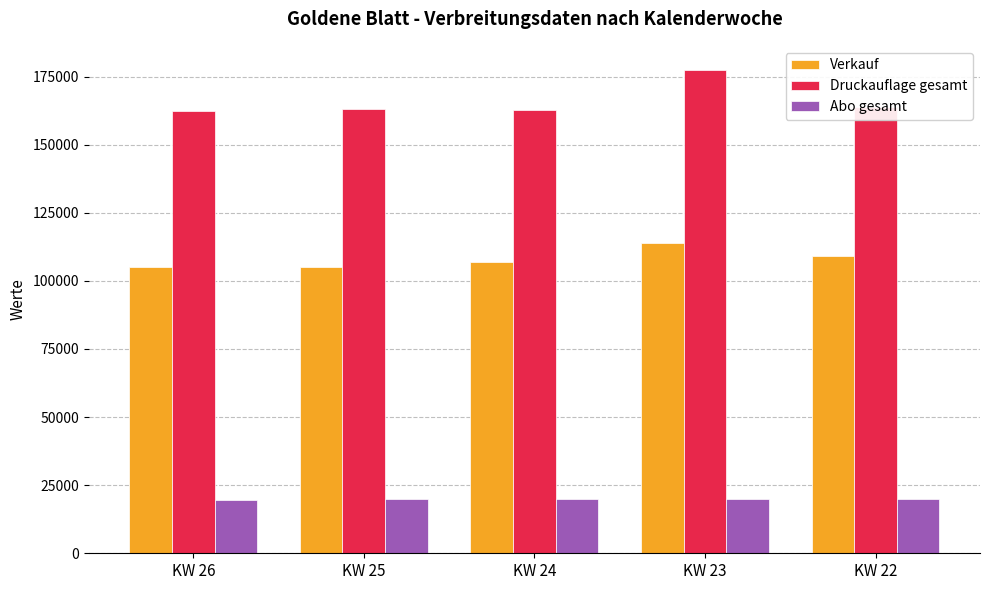

What is the sum of all Abo gesamt values?

99310